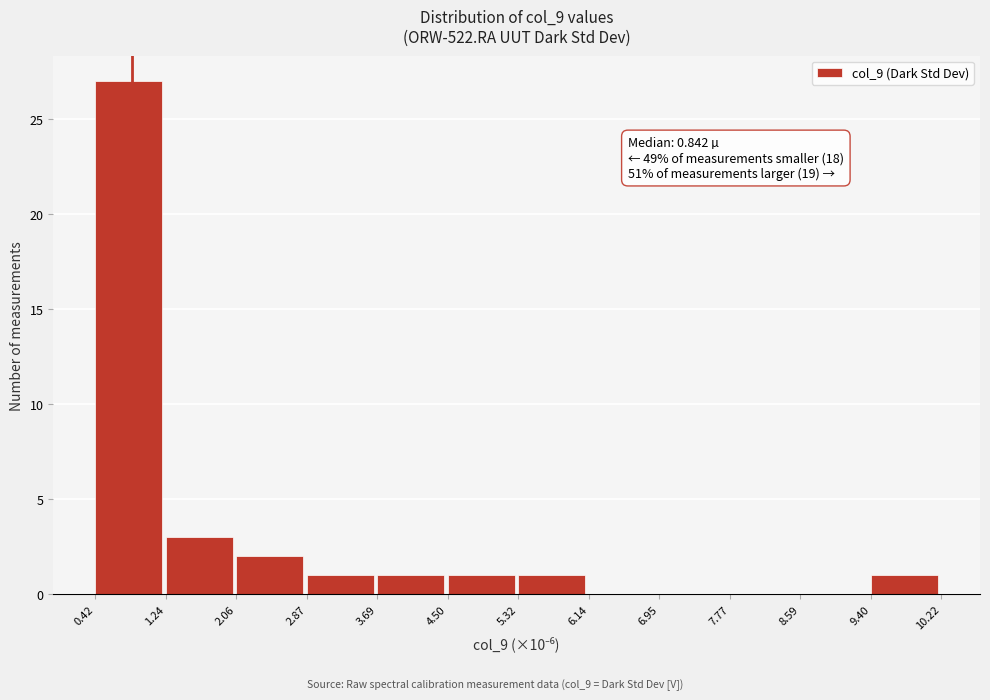

Over which range of the x-axis is the bar tallest?

0.42 to 1.24